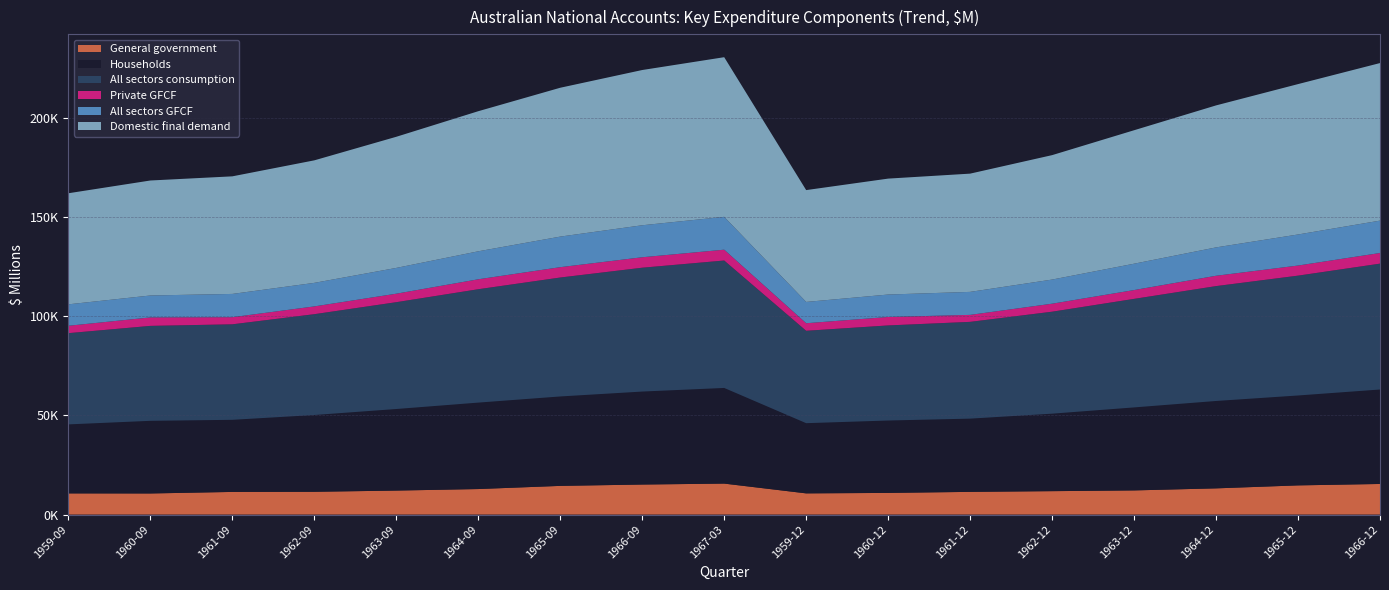

Reading left to right, list all the values displayed in this chart.

General government: 10668	10636	11412	11481	12091	12863	14456	15135	15612	10681	10915	11439	11799	12174	13205	14705	15424
Households: 34775	36602	36332	38693	41100	43559	45062	46852	48192	35372	36480	36902	39044	41823	44034	45304	47595
All sectors consumption: 45975	47843	48129	50802	53829	57129	59934	62406	64217	46558	47915	48765	51385	54691	57890	60388	63426
Private GFCF: 3719	4265	3582	3920	4278	5008	5206	5267	5449	3800	4255	3514	4028	4439	5203	5085	5361
All sectors GFCF: 10802	11046	11724	11859	12993	14098	15406	16119	16552	10735	11306	11590	12160	13281	14295	15650	16310
Domestic final demand: 55970	57943	59251	61734	66071	70591	75006	78224	80441	56351	58414	59581	62698	67248	71545	75774	79391